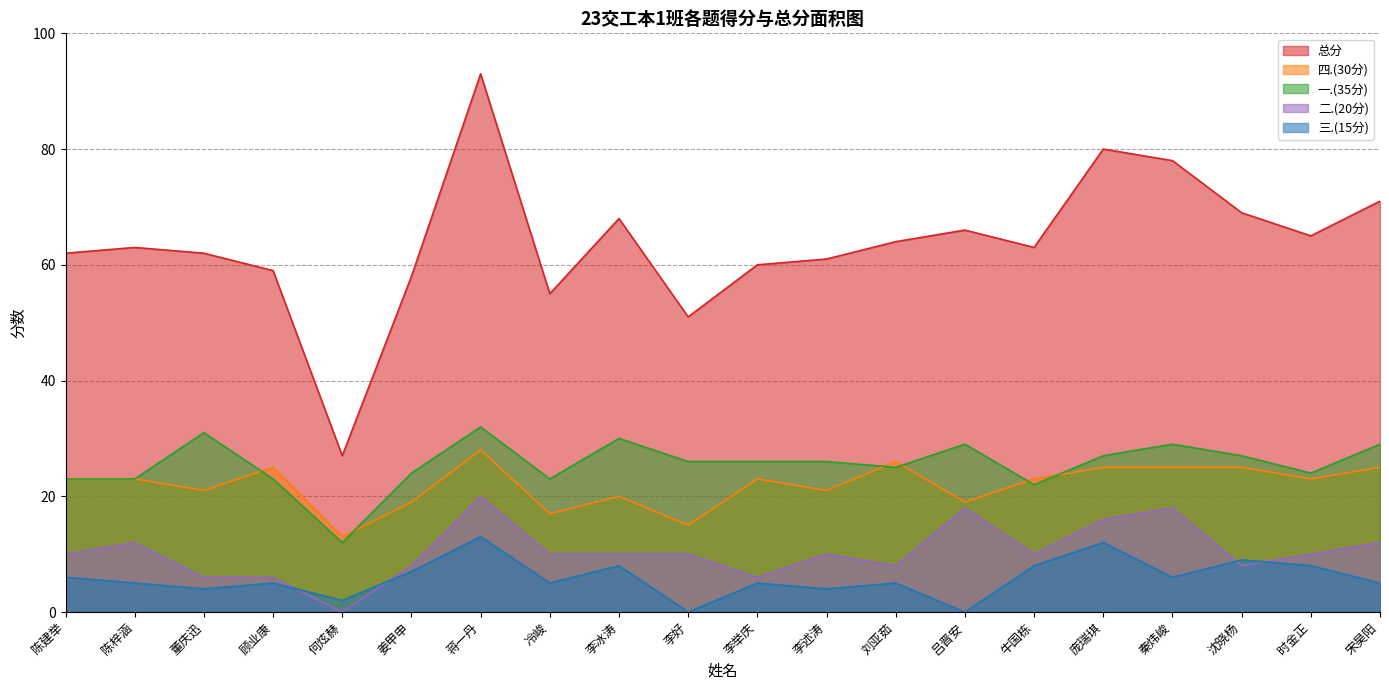

Where is the first local maximum for 总分?

陈梓涵